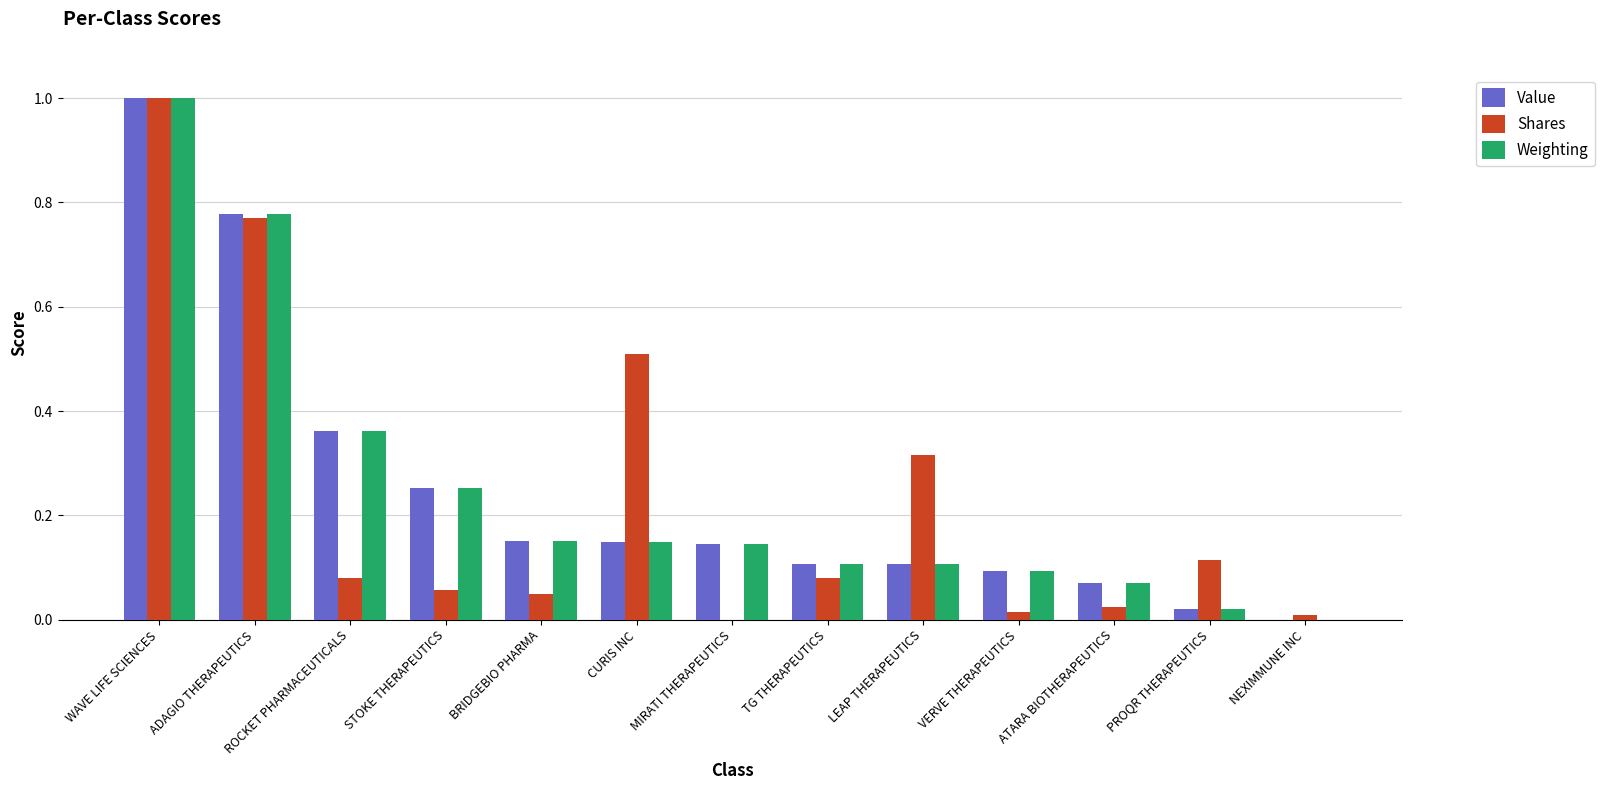

What is the sum of the Shares values at WAVE LIFE SCIENCES and LEAP THERAPEUTICS?

1.3